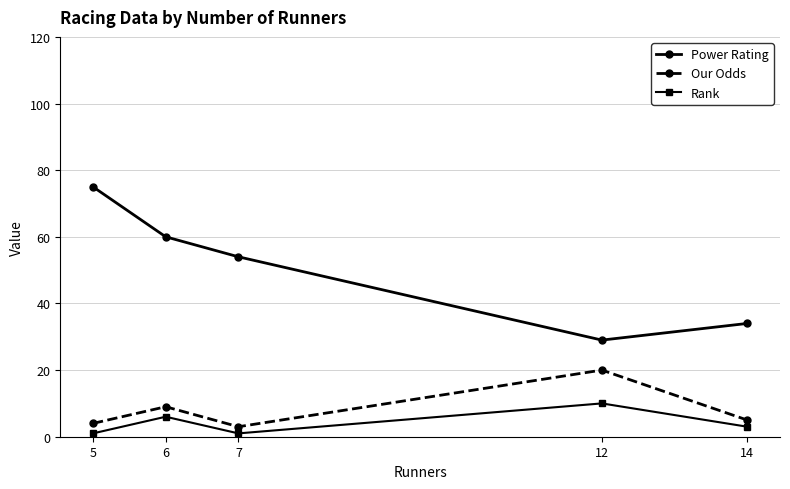

Which series has the largest total across all categories?

Power Rating